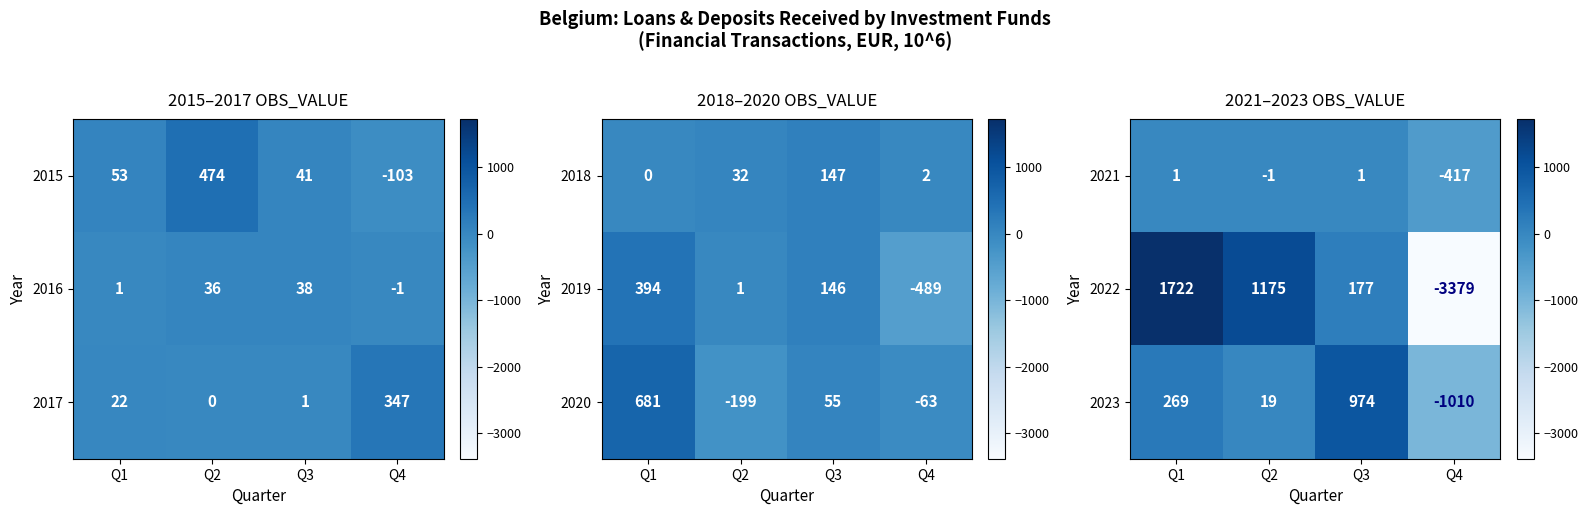

At which label does 2022 first exceed 1175?

Q1